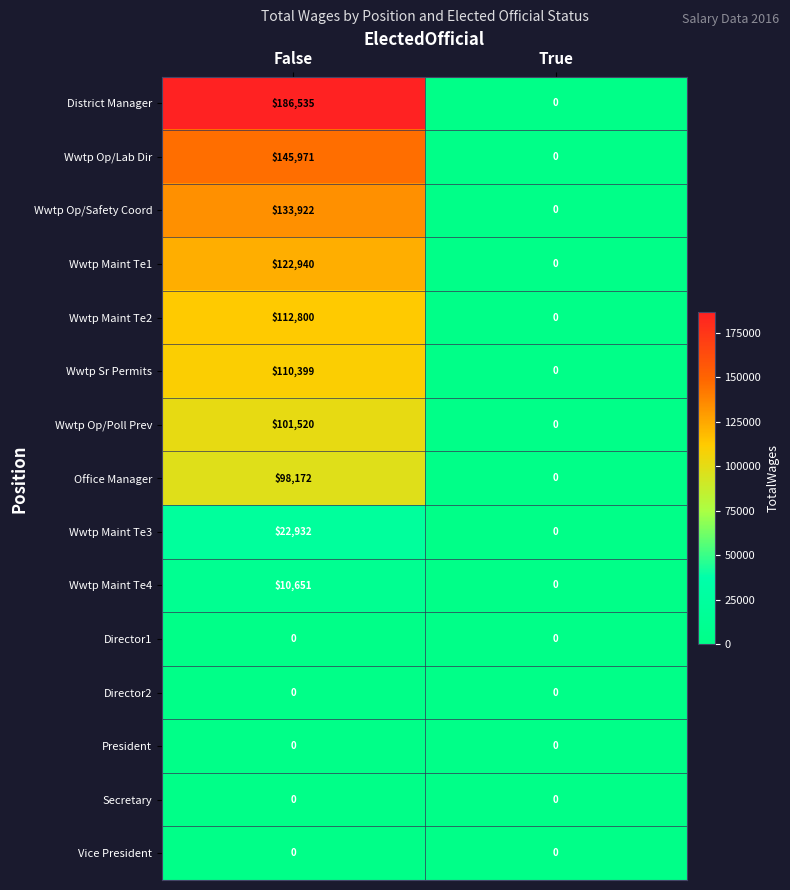

Reading right to left, transcribe all the data shown in this chart.

District Manager: True=0	False=186535
Wwtp Op/Lab Dir: True=0	False=145971
Wwtp Op/Safety Coord: True=0	False=133922
Wwtp Maint Te1: True=0	False=122940
Wwtp Maint Te2: True=0	False=112800
Wwtp Sr Permits: True=0	False=110399
Wwtp Op/Poll Prev: True=0	False=101520
Office Manager: True=0	False=98172
Wwtp Maint Te3: True=0	False=22932
Wwtp Maint Te4: True=0	False=10651
Director1: True=0	False=0
Director2: True=0	False=0
President: True=0	False=0
Secretary: True=0	False=0
Vice President: True=0	False=0